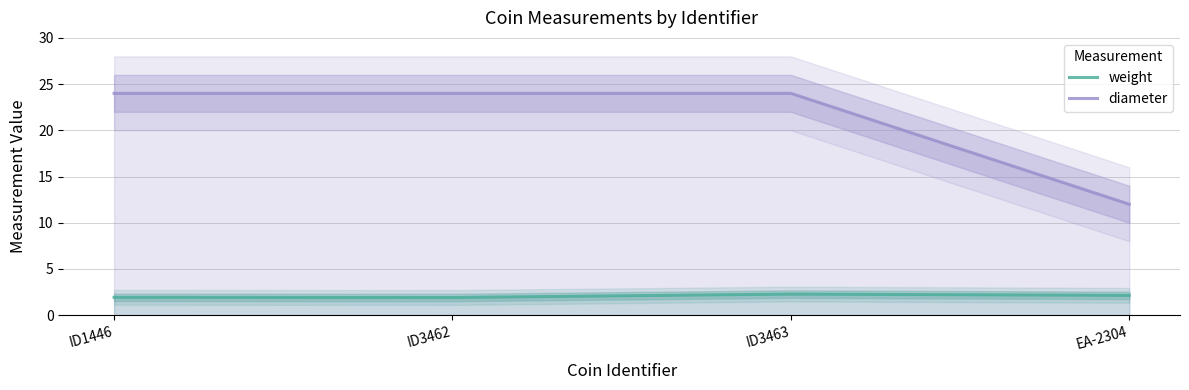

What is the maximum value for weight?

2.3